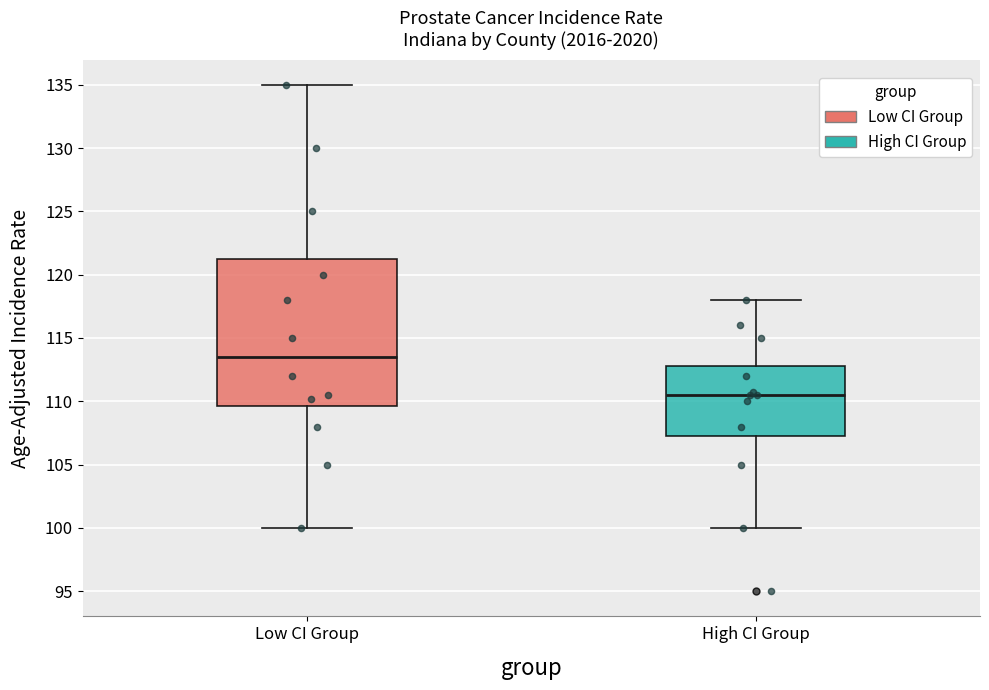

Comparing the boxes themselves (not the whiskers), which one is the tallest?

Low CI Group